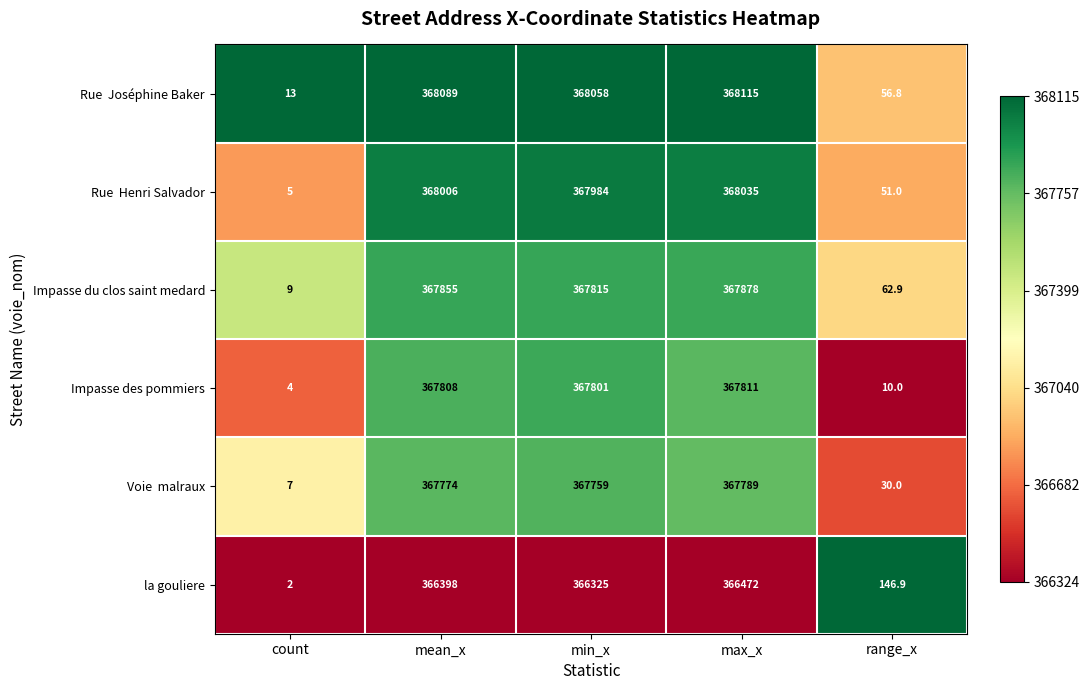

What is the minimum value shown in the chart?

2.0